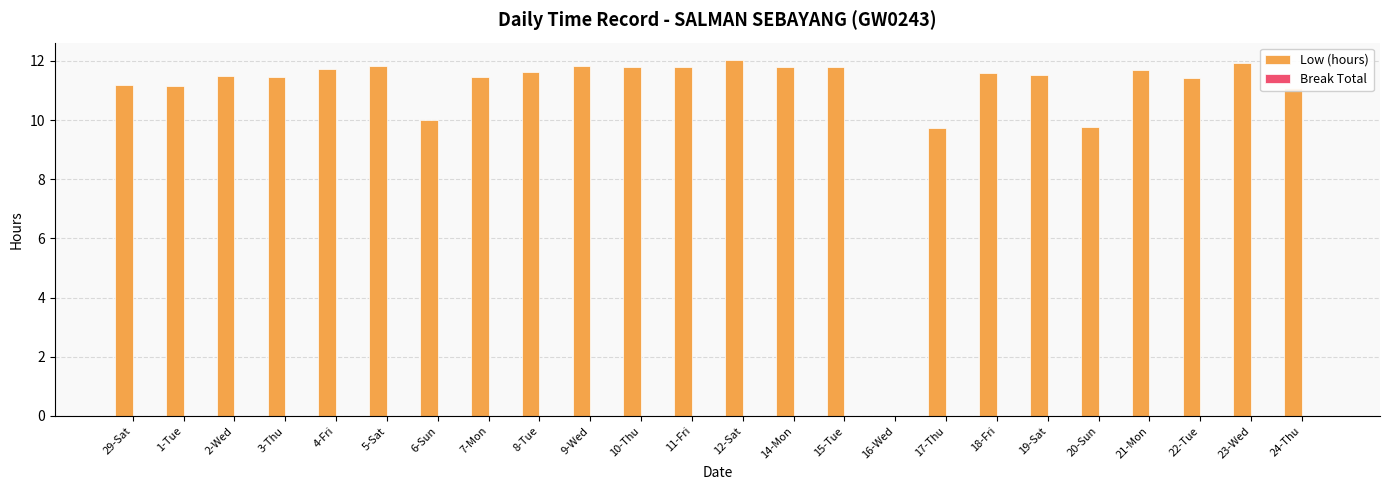

What is the maximum value shown in the chart?

12.0